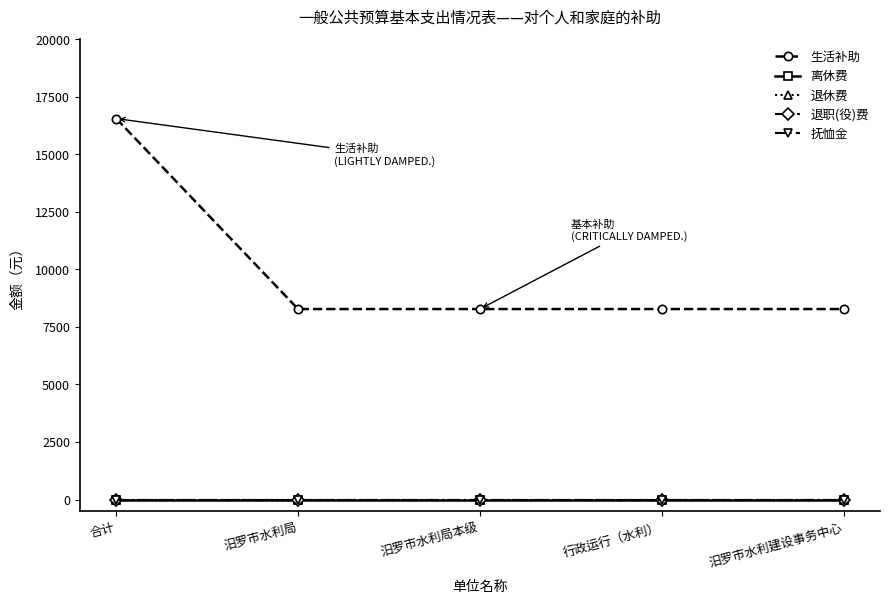

Does the chart have visible grid lines?

No